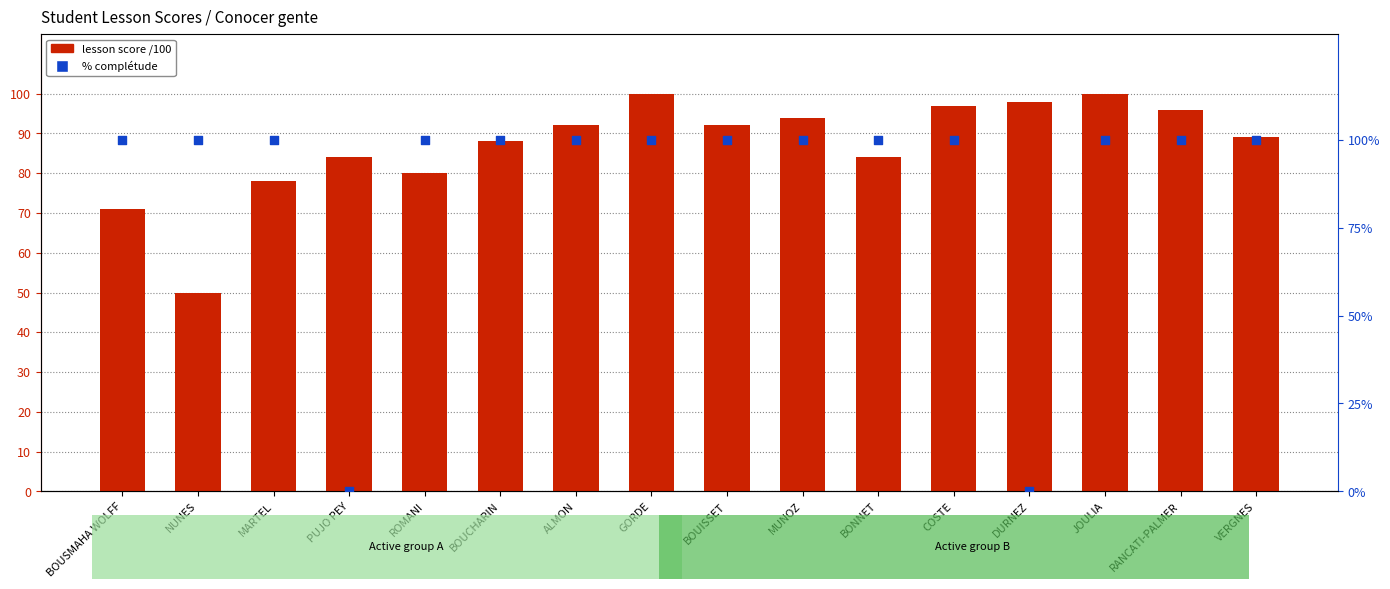

At which category is the sum across all series the highest?

GORDE